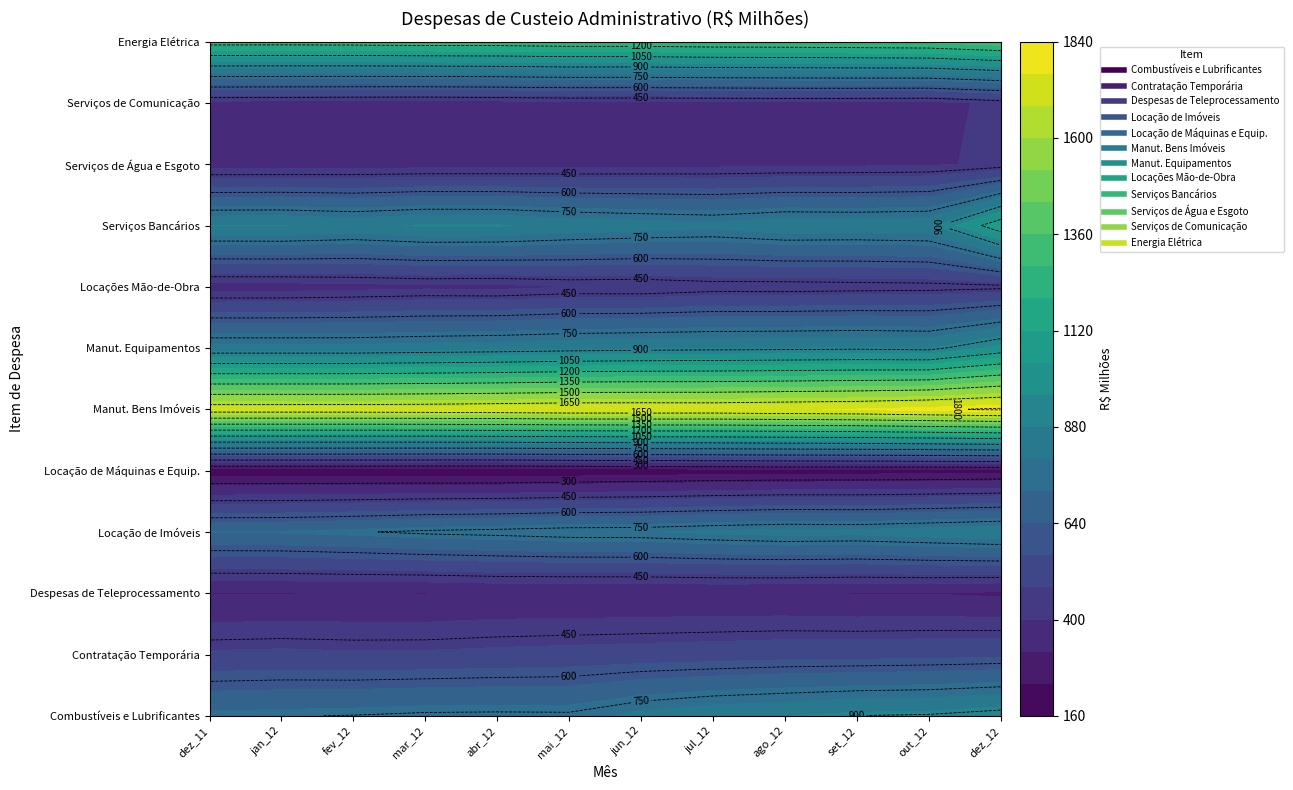

What is the difference between the highest and lowest values at ago_12?

1550.2